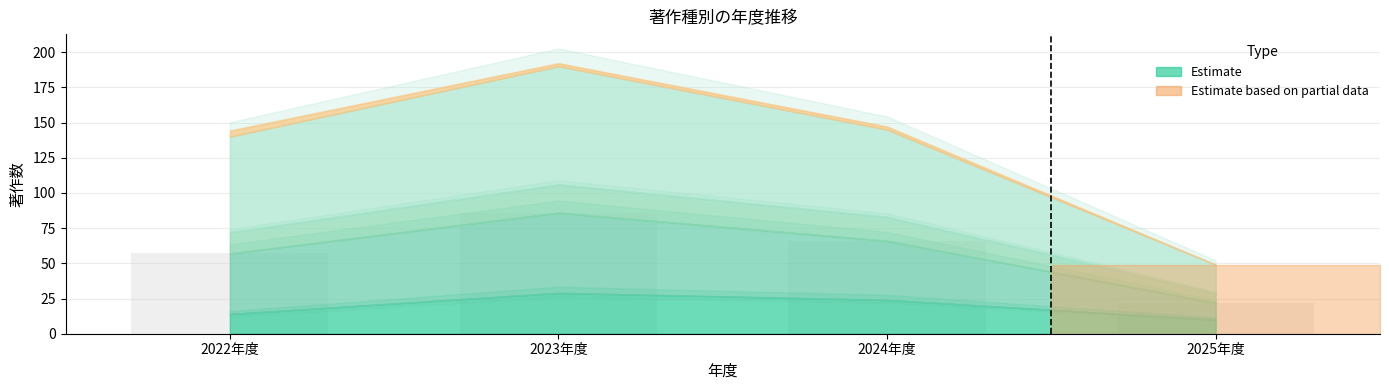

List the labels in order of value, largest first.

2023年度, 2024年度, 2022年度, 2025年度